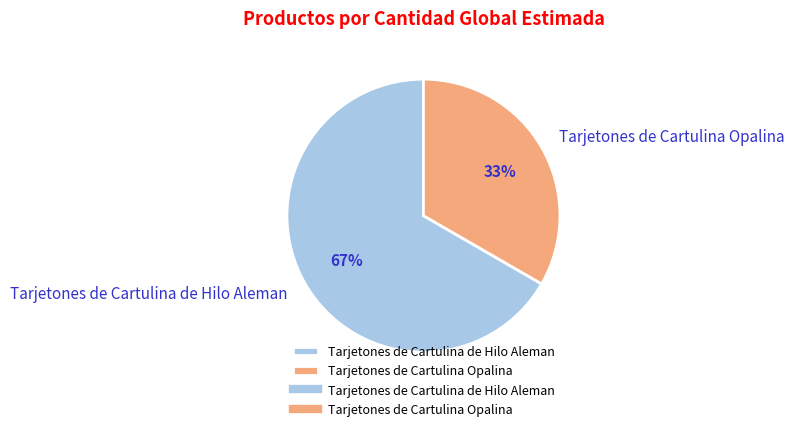

Which category has the biggest portion of the pie?

Tarjetones de Cartulina de Hilo Aleman